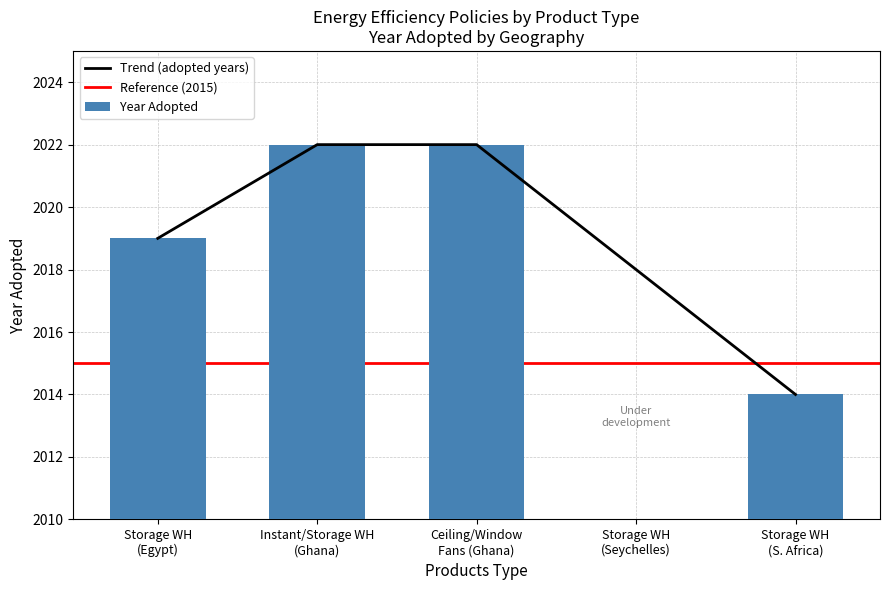

What is the ratio of the value at Ceiling/Window Fans (Ghana) to the value at Storage WH (S. Africa)?

1.0